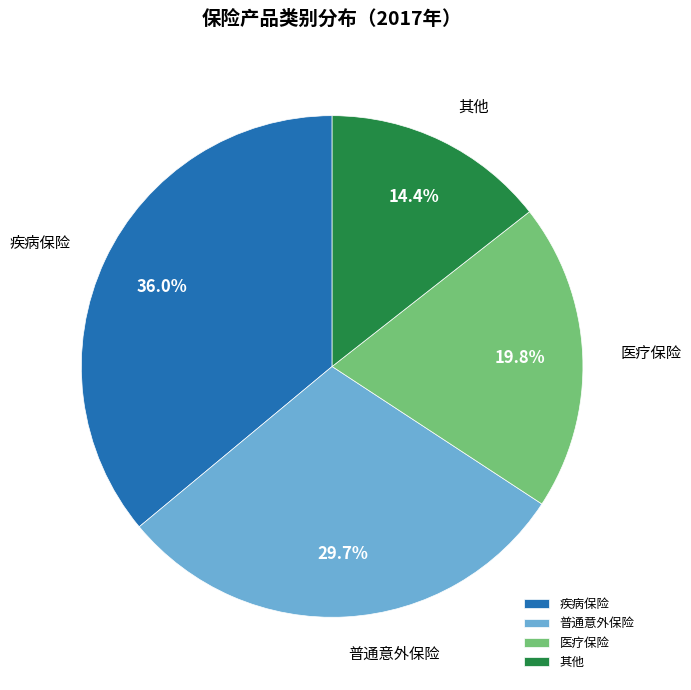

Does 普通意外保险 represent more than half of the total?

No